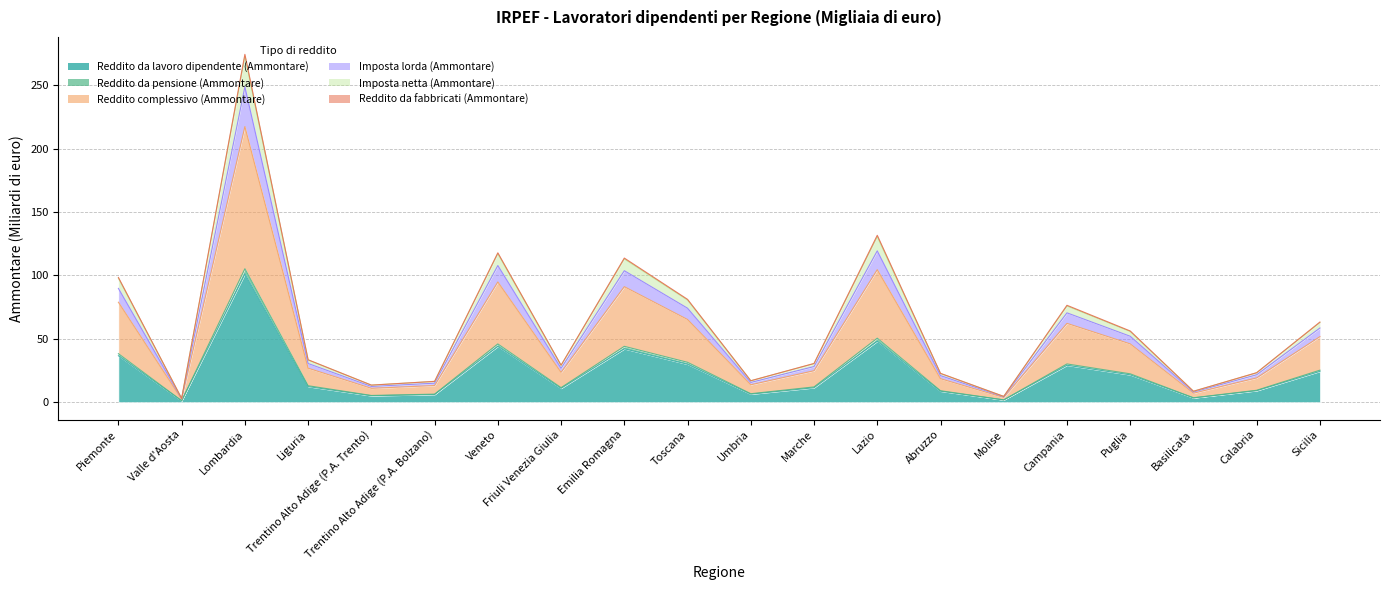

What is the difference between the highest and lowest values at Molise?

2.8